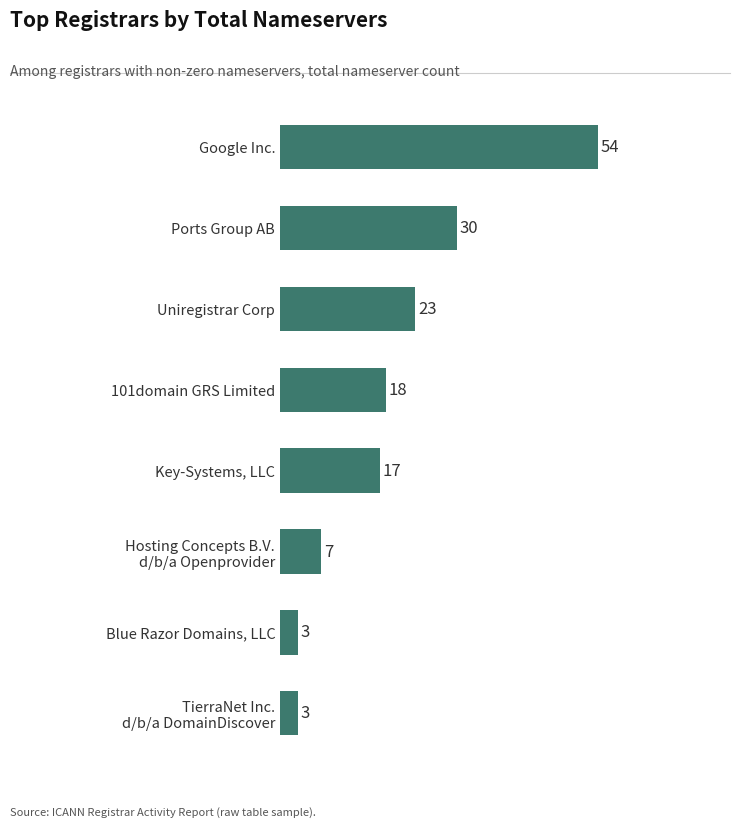

Which has a higher value, Key-Systems, LLC or Blue Razor Domains, LLC?

Key-Systems, LLC